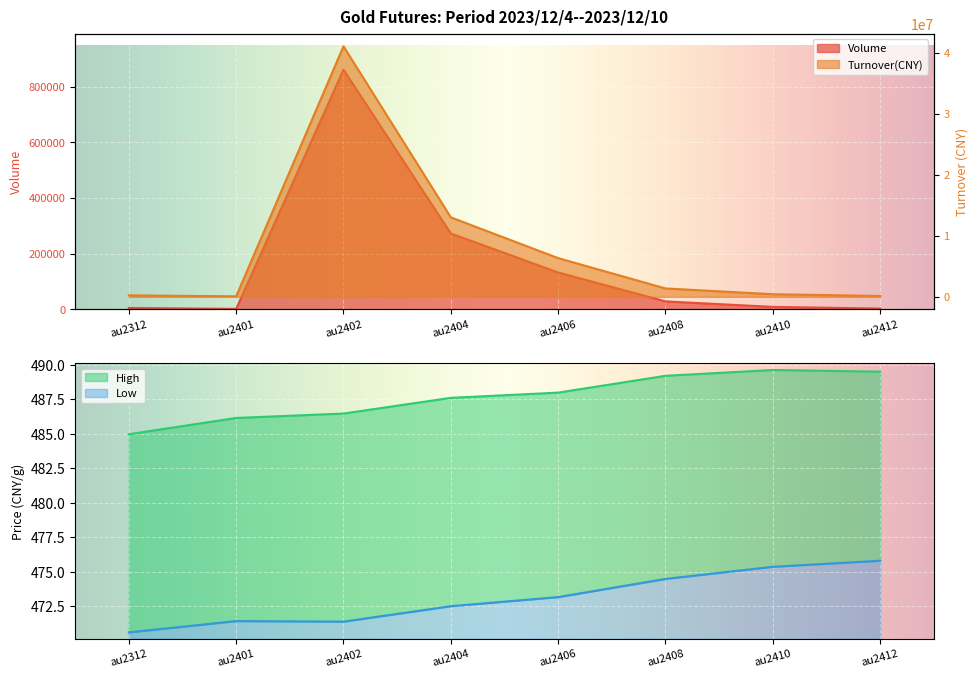

The value of High at au2402 is 486.5. True or false?

True